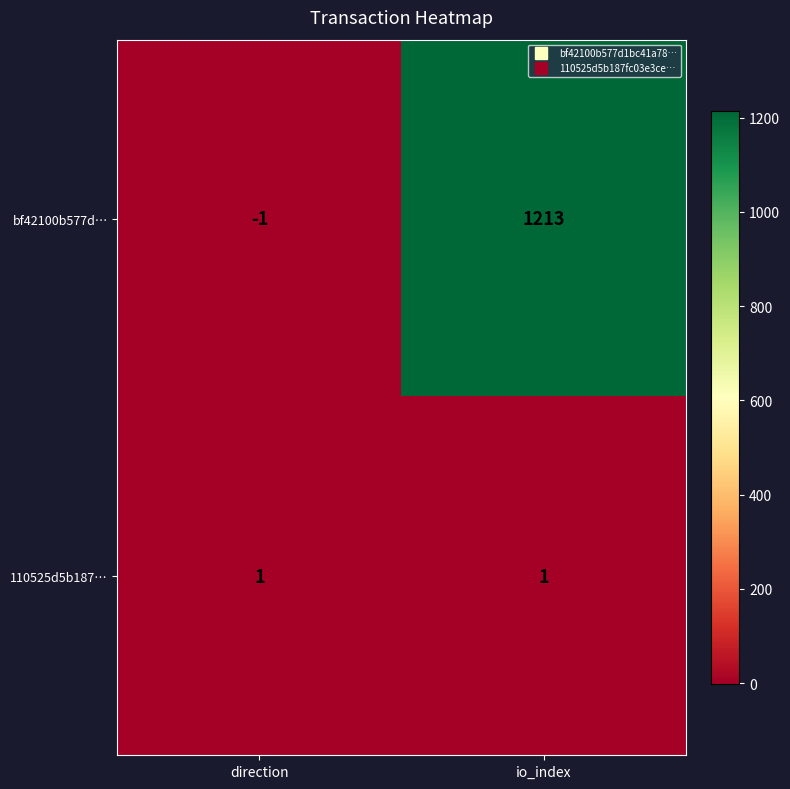

Which series has the largest total across all categories?

bf42100b577d…